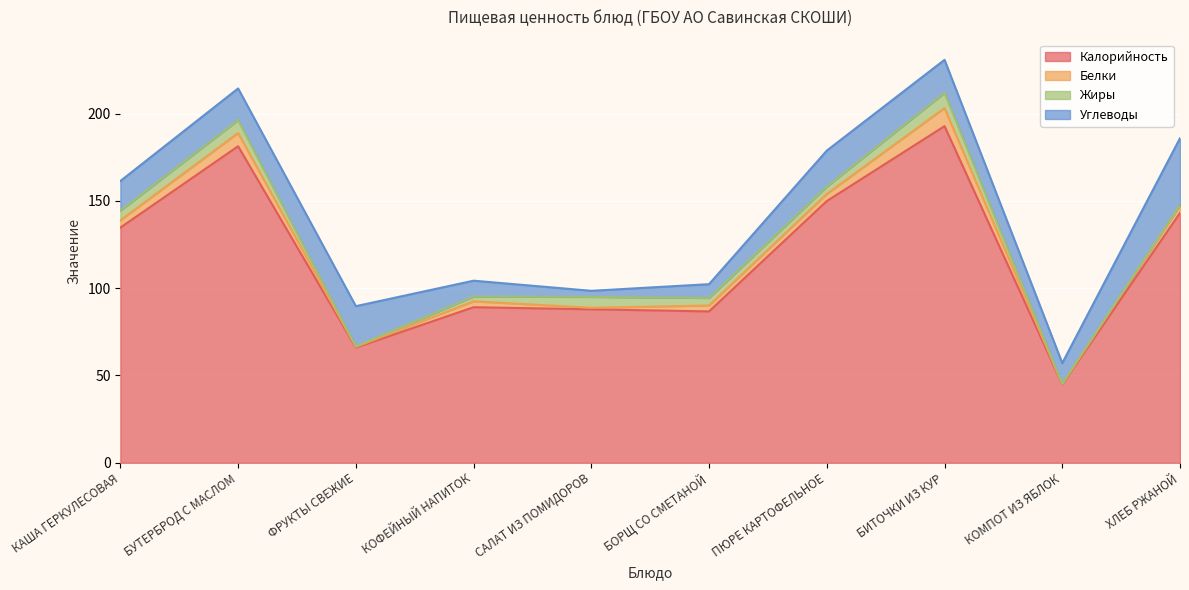

Where is Белки nearest to the value 5?

ХЛЕБ РЖАНОЙ